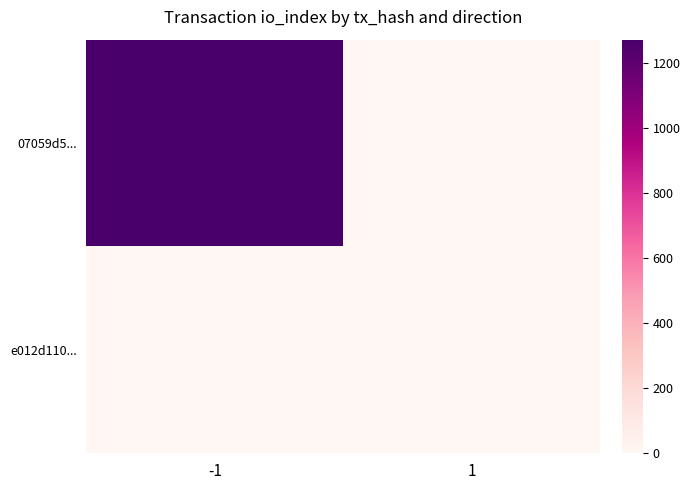

Which series has the largest total across all categories?

07059d5...